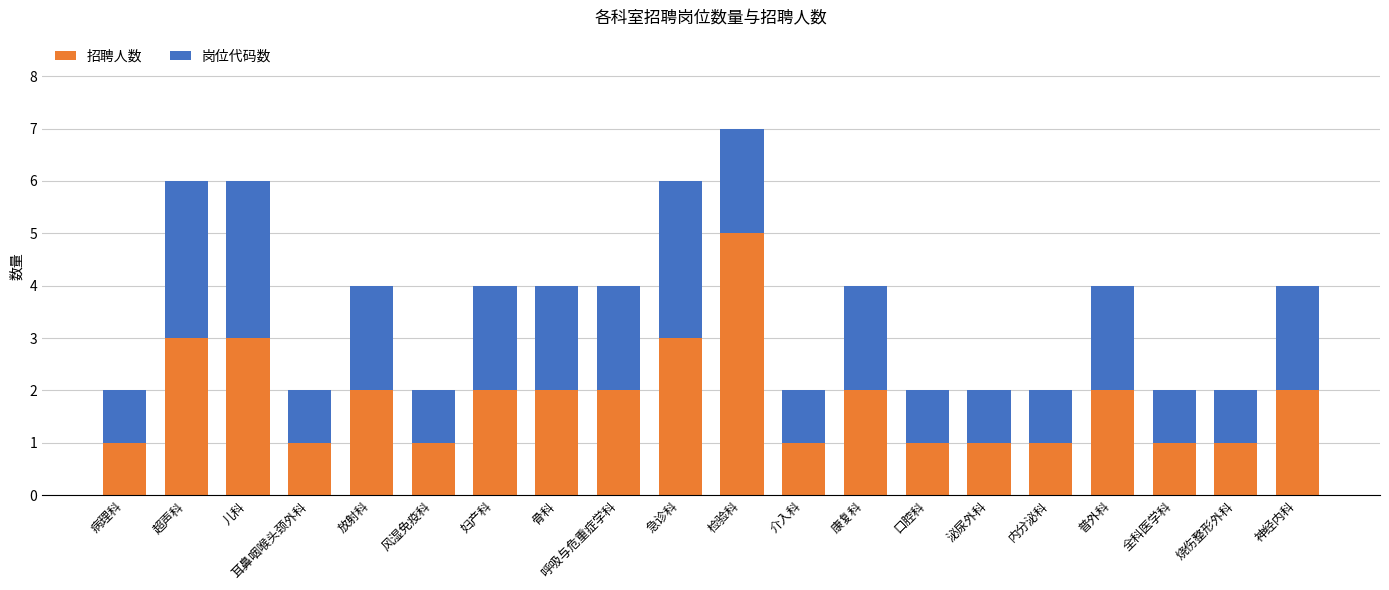

At which label does 招聘人数 reach its peak?

检验科